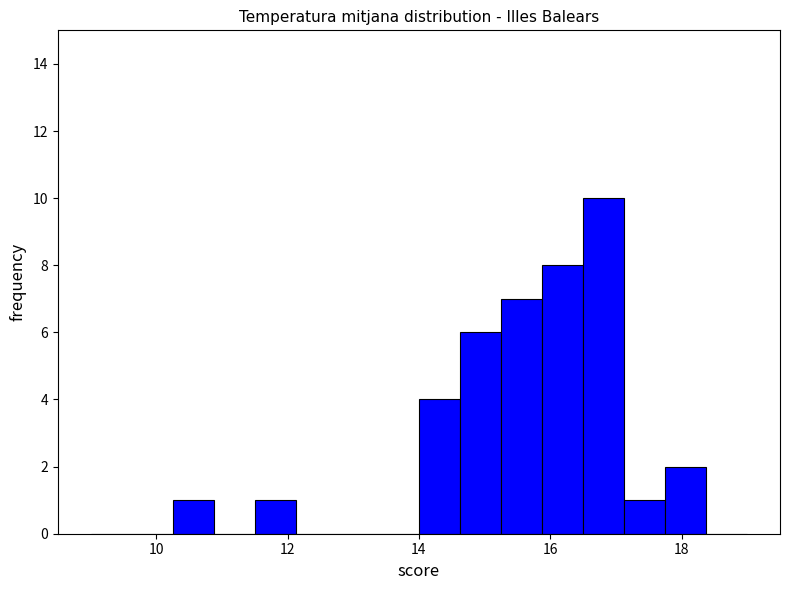

Around what value on the x-axis is the tallest bar? Give the approximate position of its centre, as read against the axis.

16.8